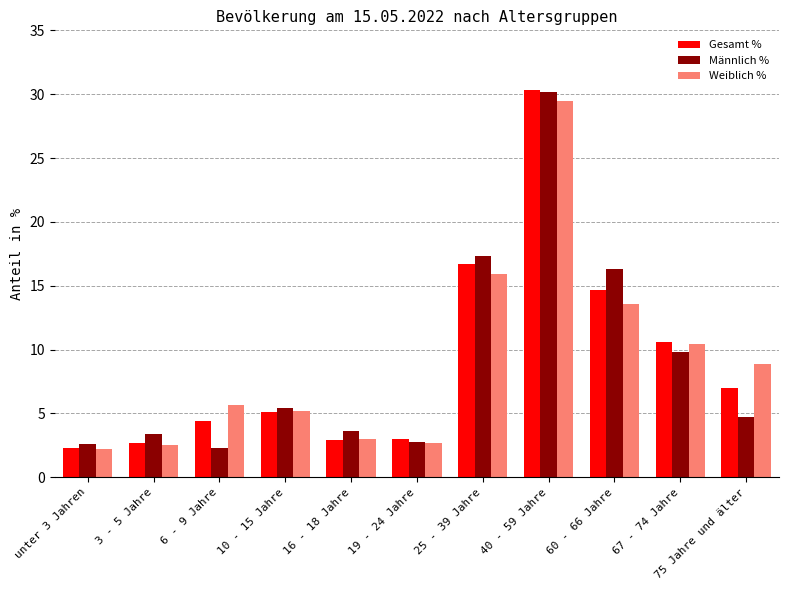

Is the value of Männlich % at 10 - 15 Jahre greater than the value of Gesamt % at 60 - 66 Jahre?

No